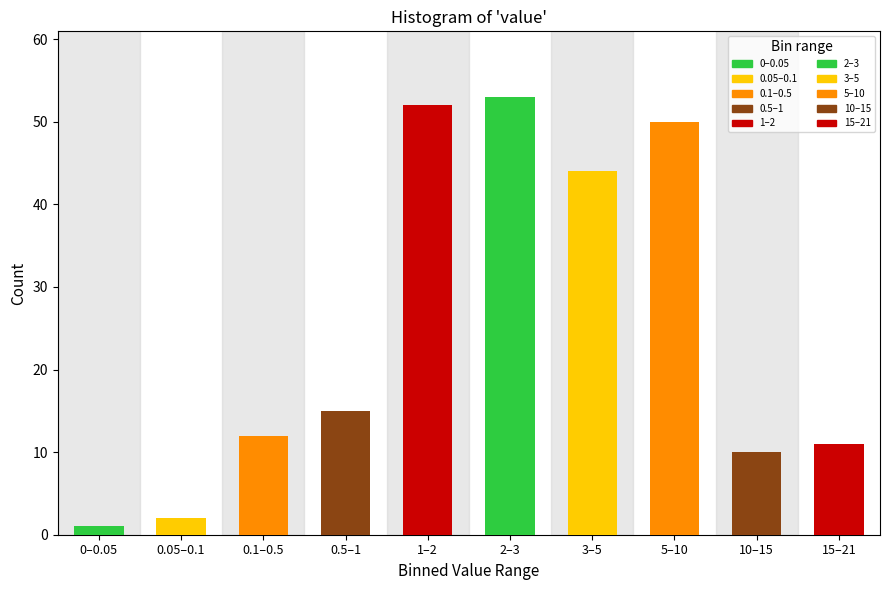

Reading left to right, extract all data points from this chart.

1	2	12	15	52	53	44	50	10	11